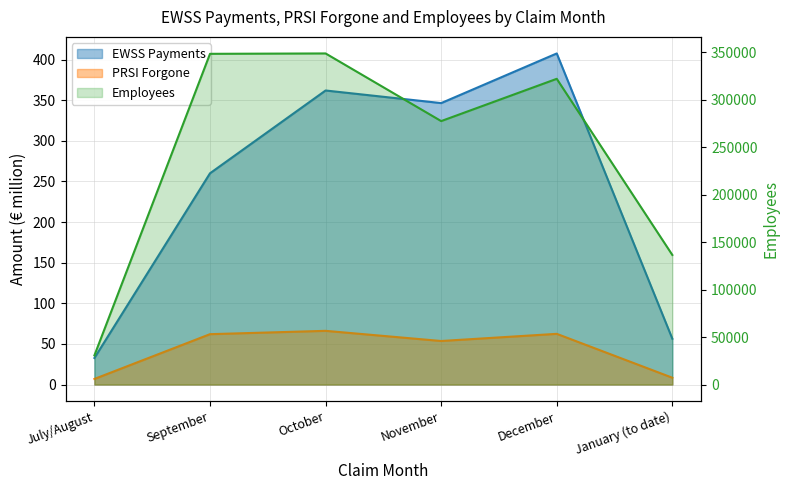

What is the average value of the PRSI Forgone series?

43.2